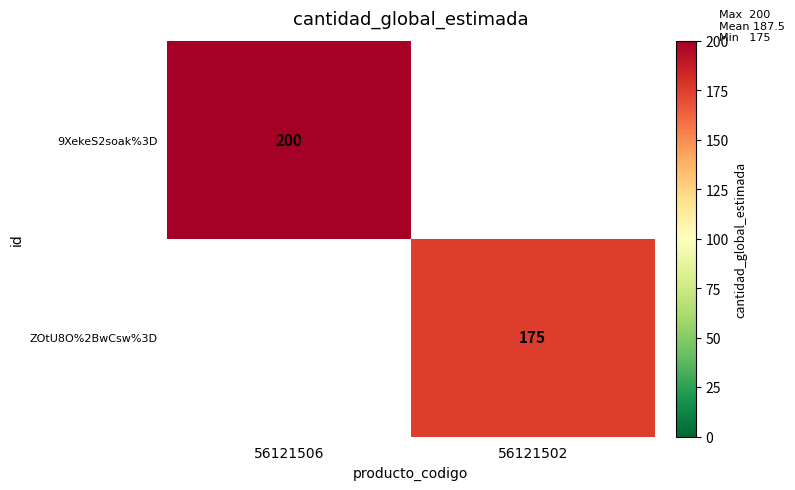

The value of ZOtU8O%2BwCsw%3D at 56121502 is 233. True or false?

False